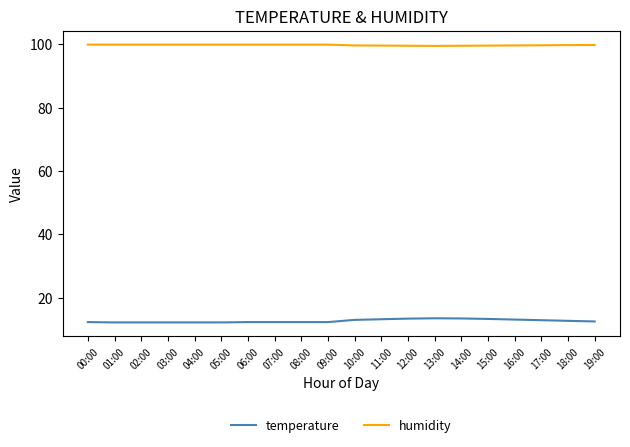

Which series has the largest range (max minus min)?

temperature